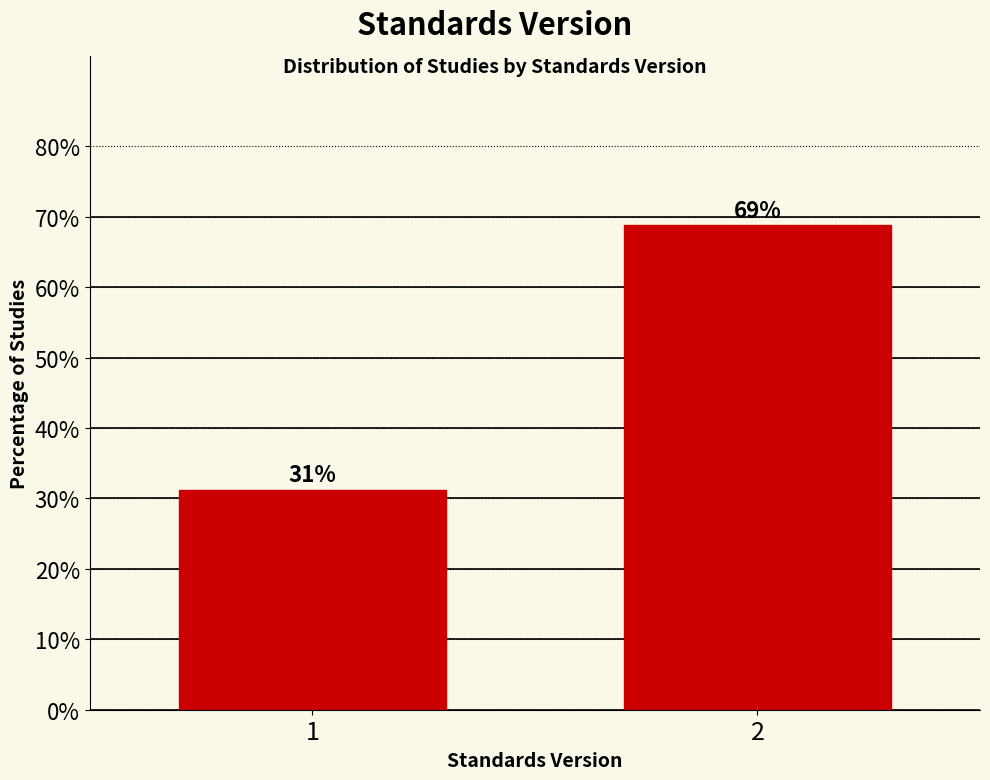

List the labels in order of value, smallest first.

1, 2